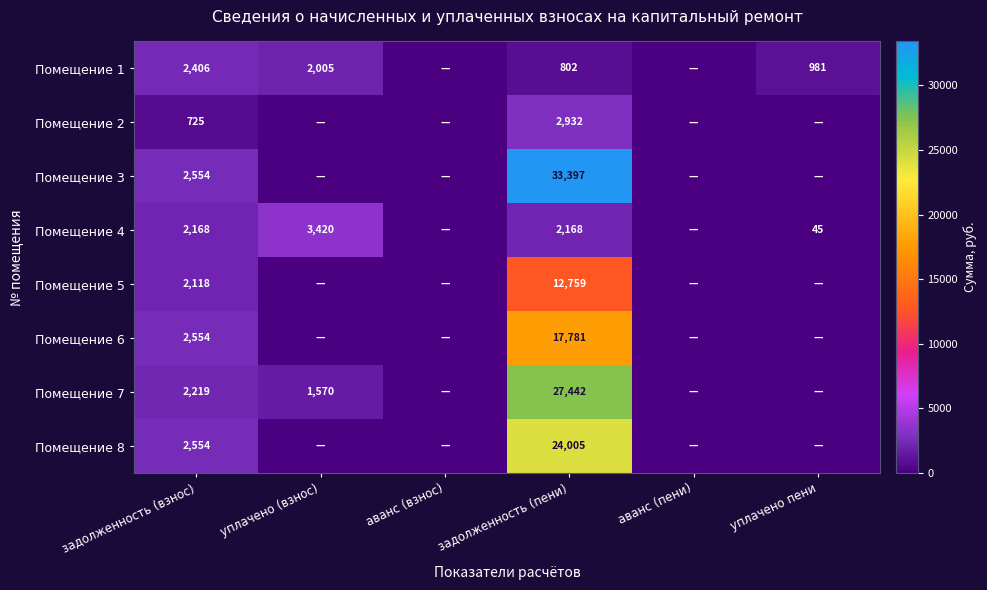

The value of Помещение 4 at задолженность (взнос) is 2168. True or false?

True